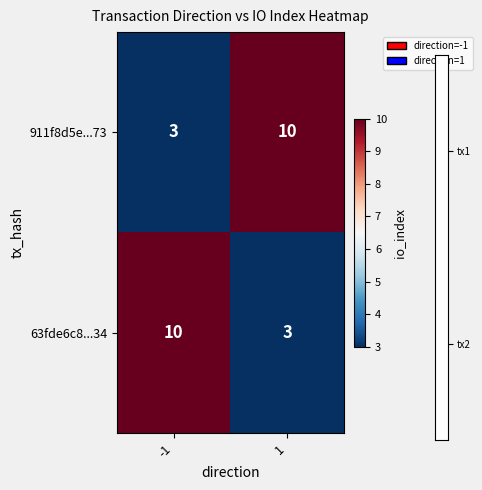

What is the difference between the highest and lowest values at -1?

7